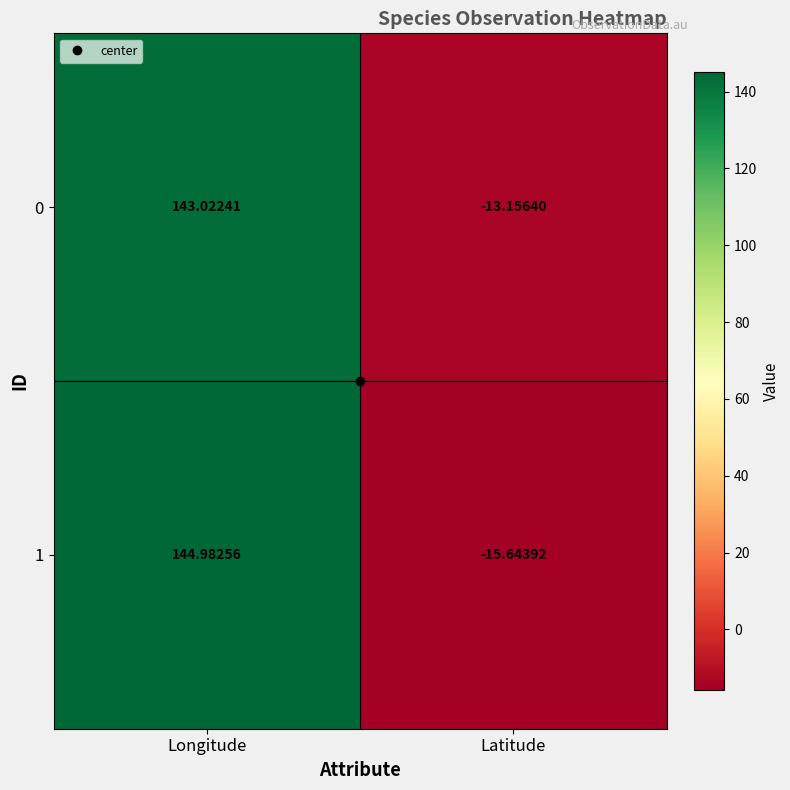

At which category is the sum across all series the highest?

Longitude